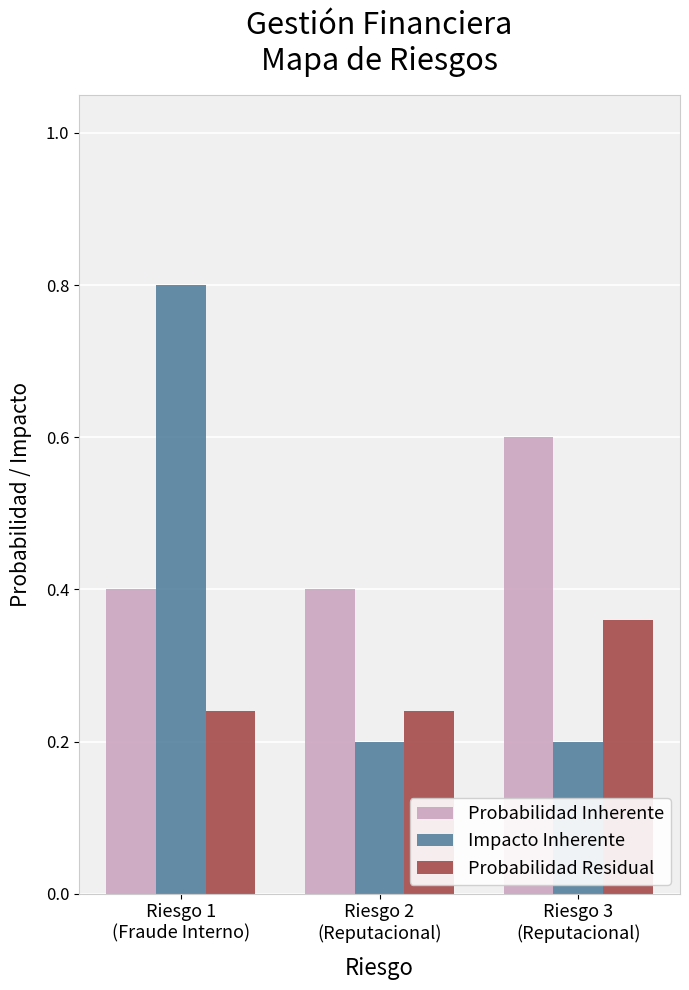

Are the bars grouped side by side (vs. stacked)?

Yes